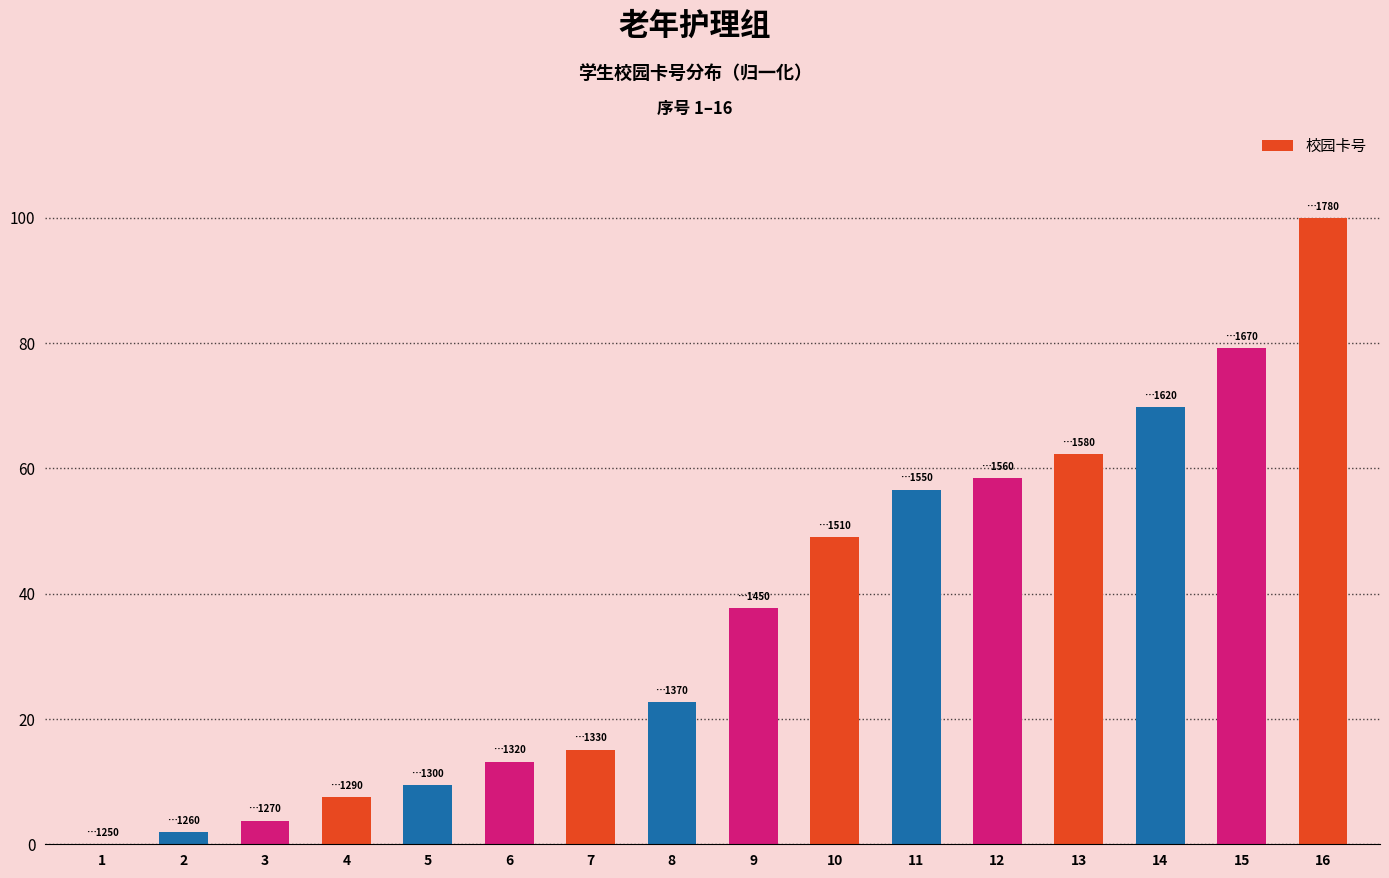

Which has a higher value, 12 or 6?

12